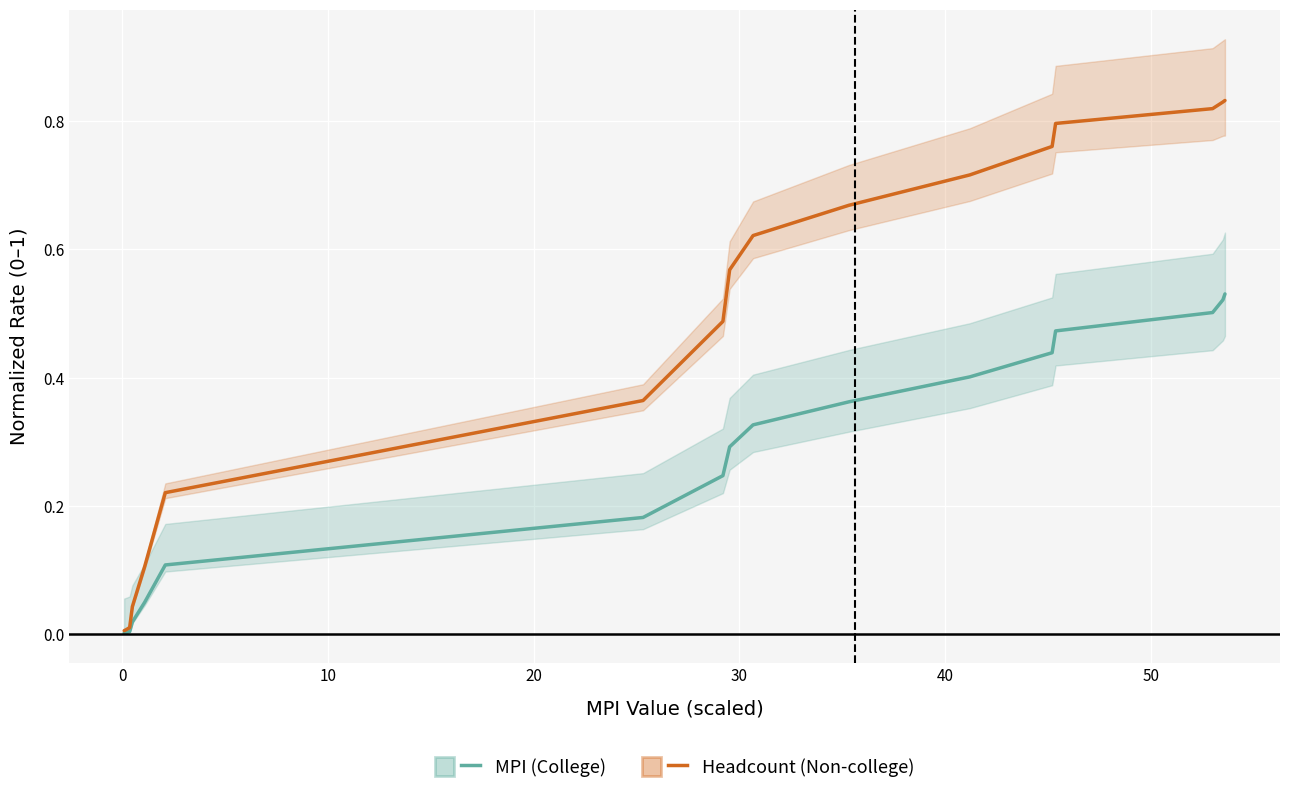

What are all the series names shown in the legend?

MPI (College), Headcount (Non-college)